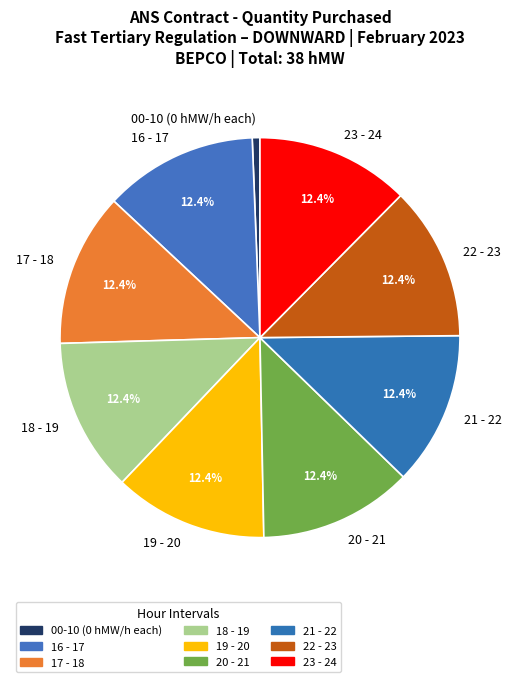

To the nearest percent, what portion does 16 - 17 represent?

12%